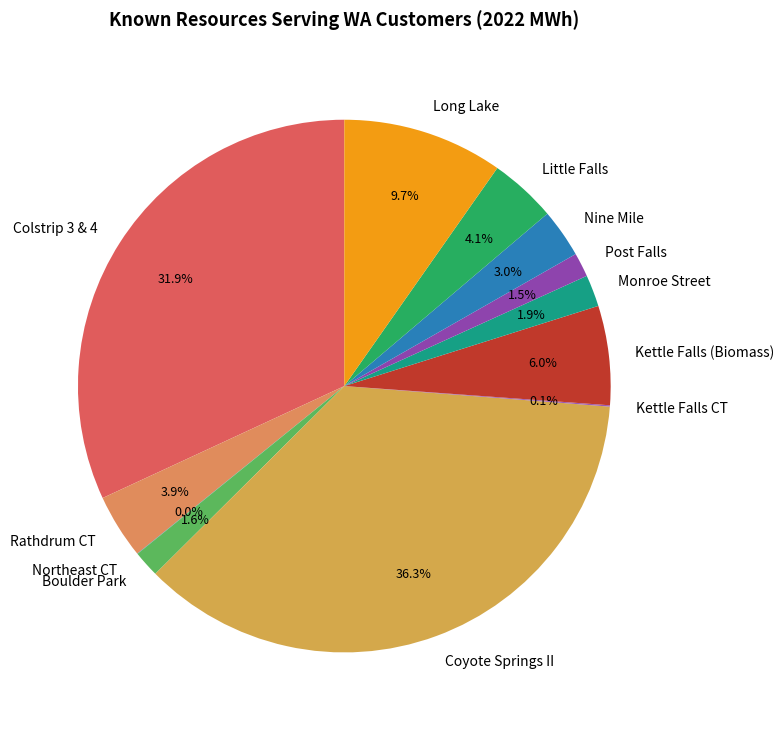

What is the largest slice in the pie chart?

Coyote Springs II